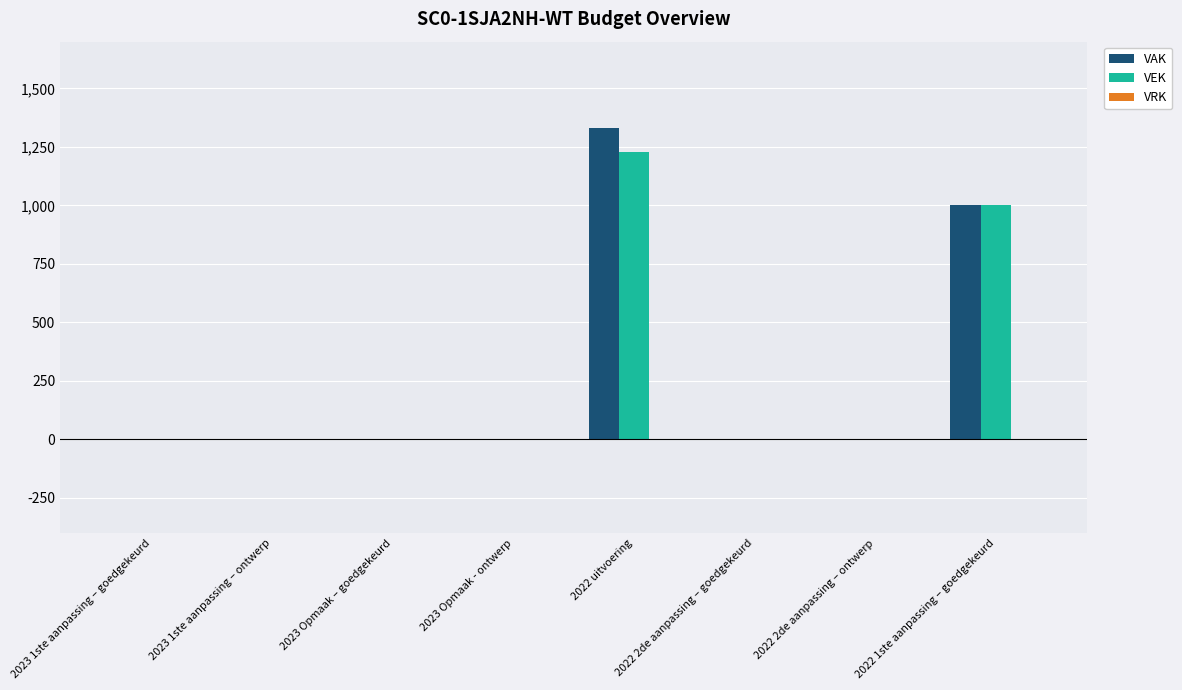

How many groups of bars are there?

8